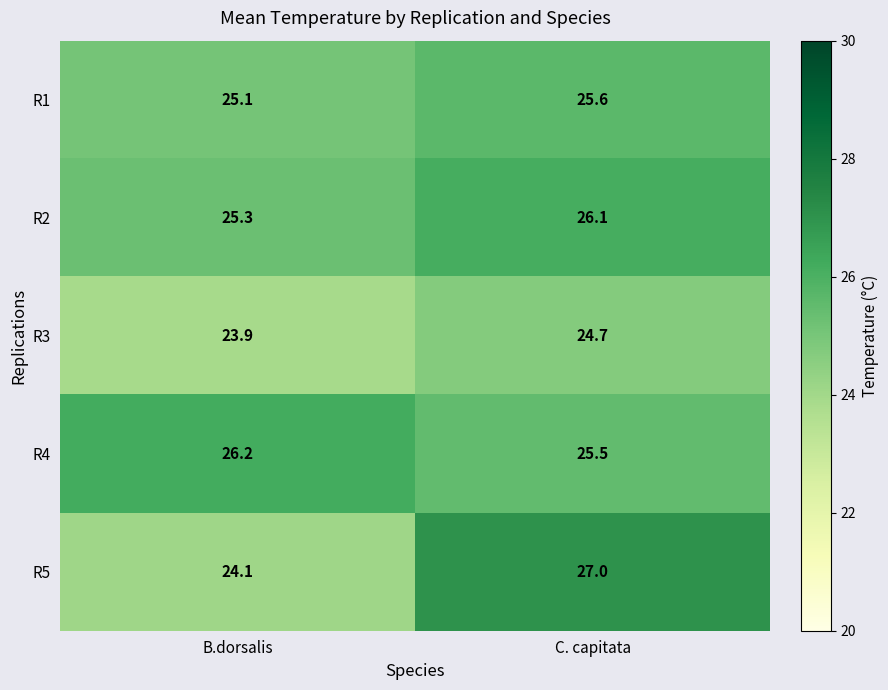

What is the spread (max minus min) of values at C. capitata?

2.3